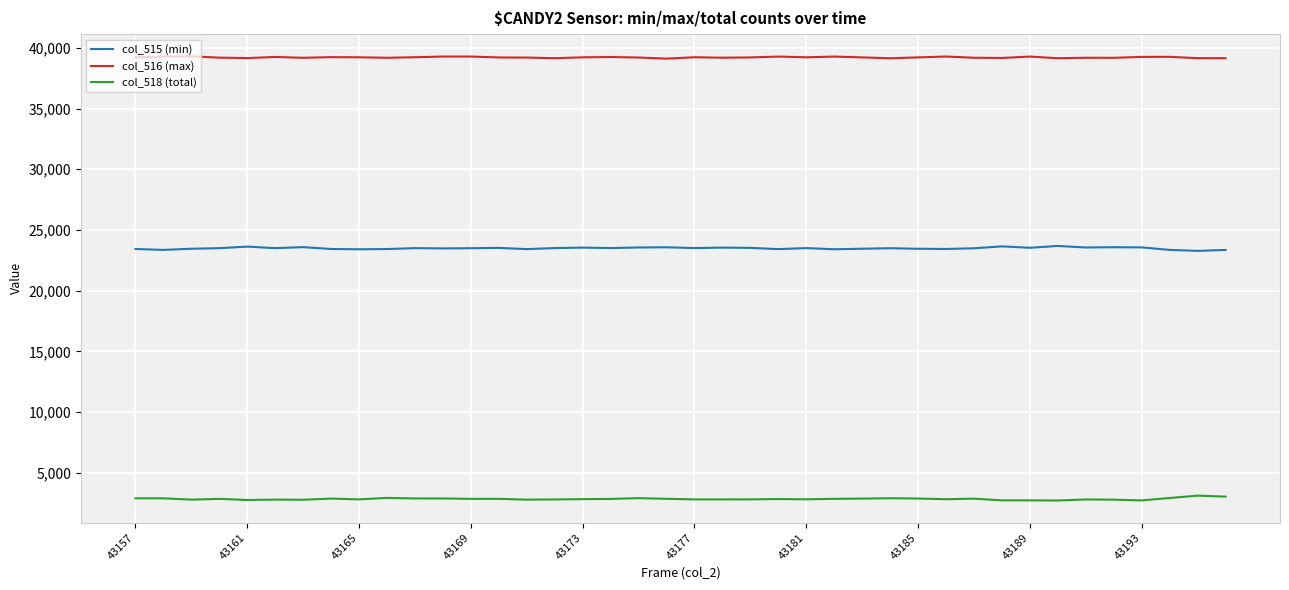

True or false: col_515 (min) and col_518 (total) intersect in this chart.

False